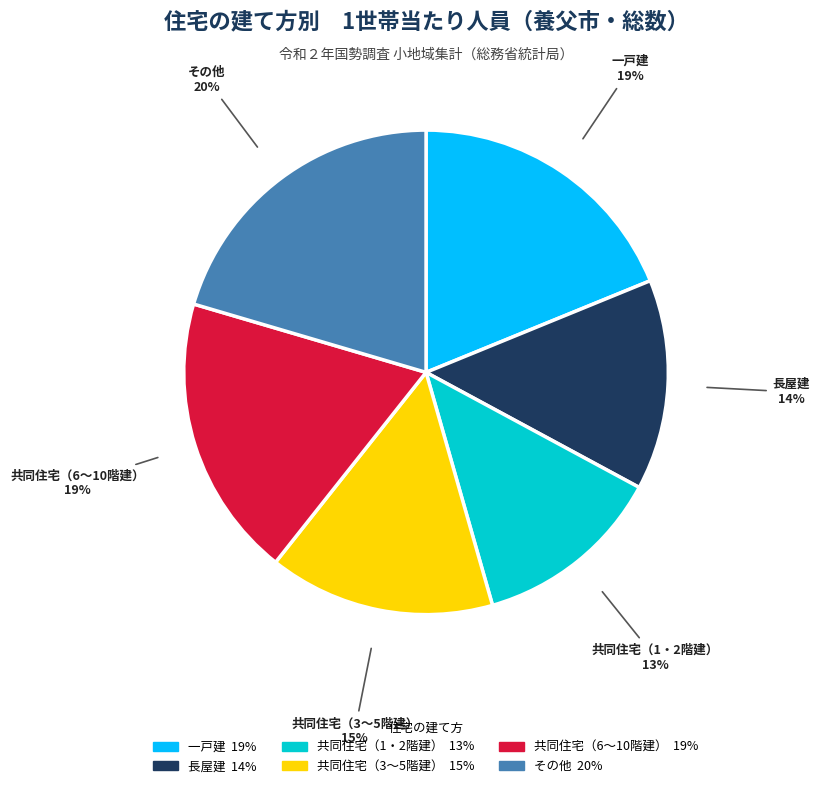

To the nearest percent, what is the average slice percentage?

17%